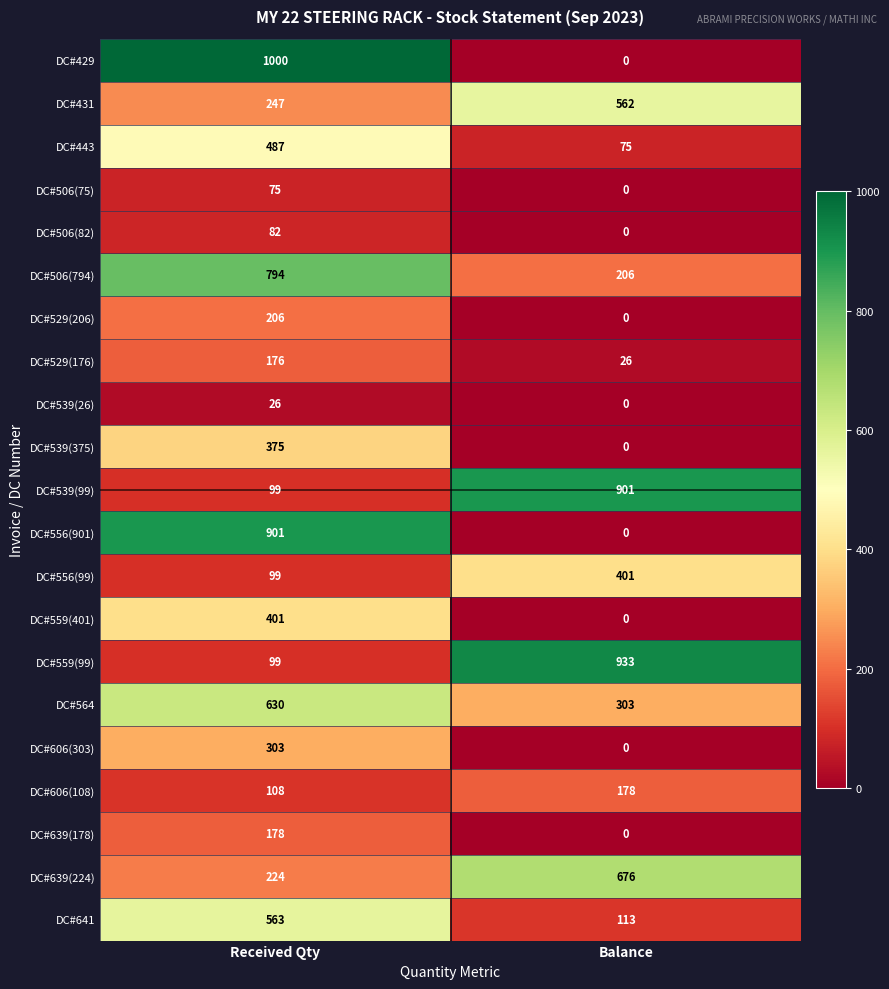

Where is DC#556(99) nearest to the value 250?

Received Qty